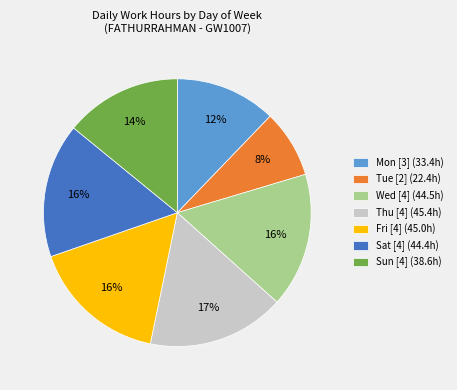

How many slices are in this pie chart?

7